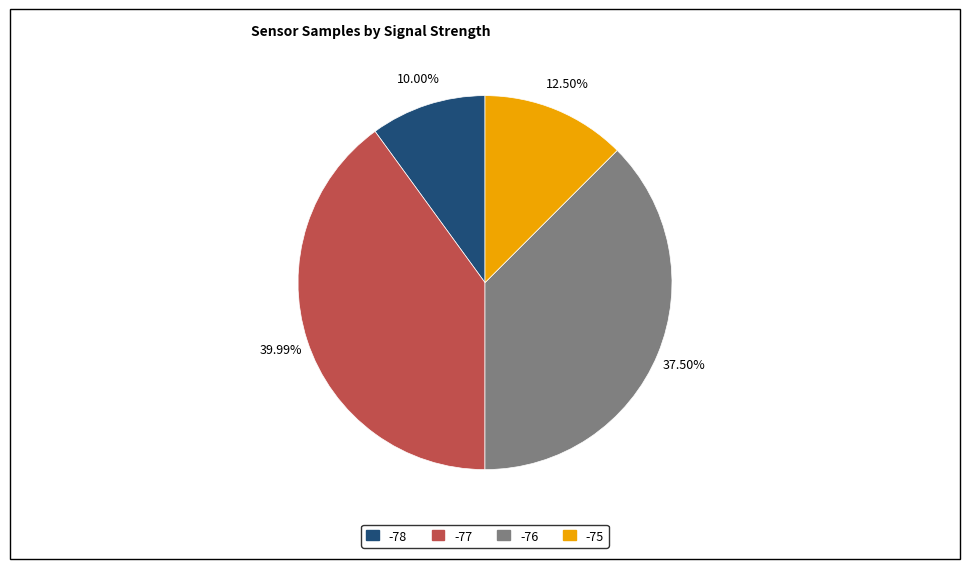

Is there any slice that represents more than half of the pie?

No